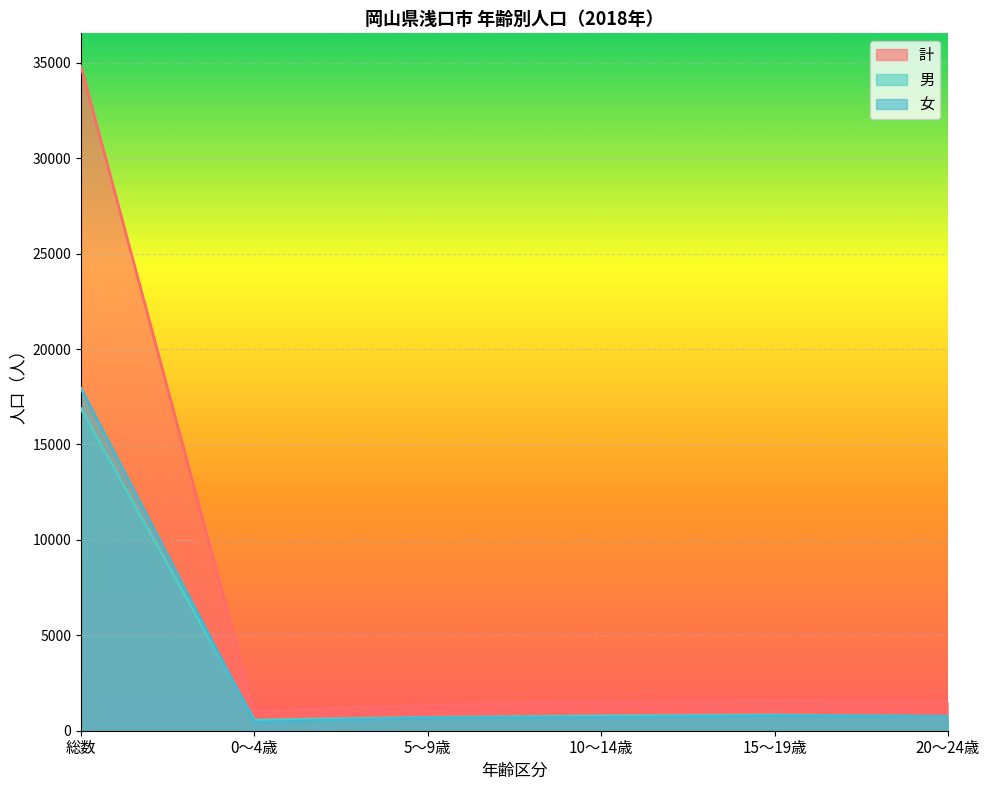

Does the chart display data point markers on the line(s)?

No